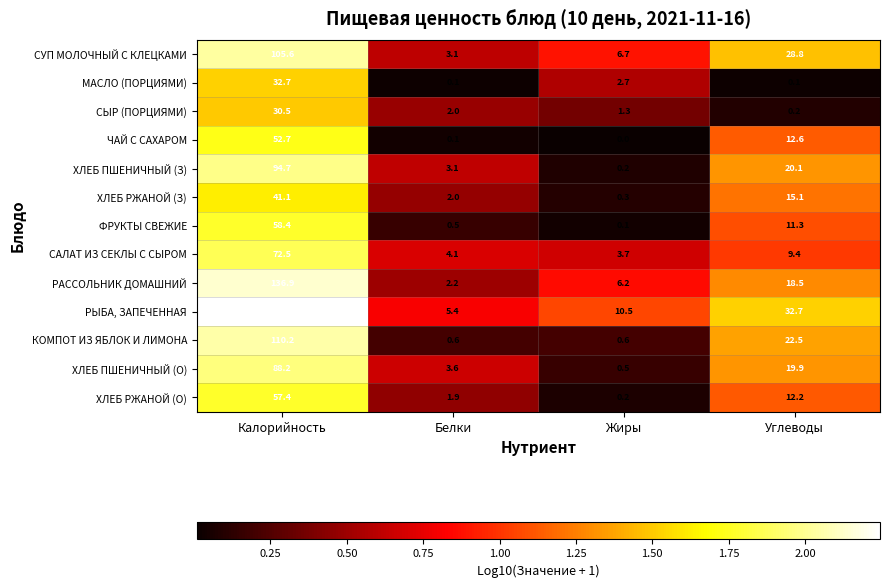

The value of ЧАЙ С САХАРОМ at Жиры is 0.0. True or false?

True